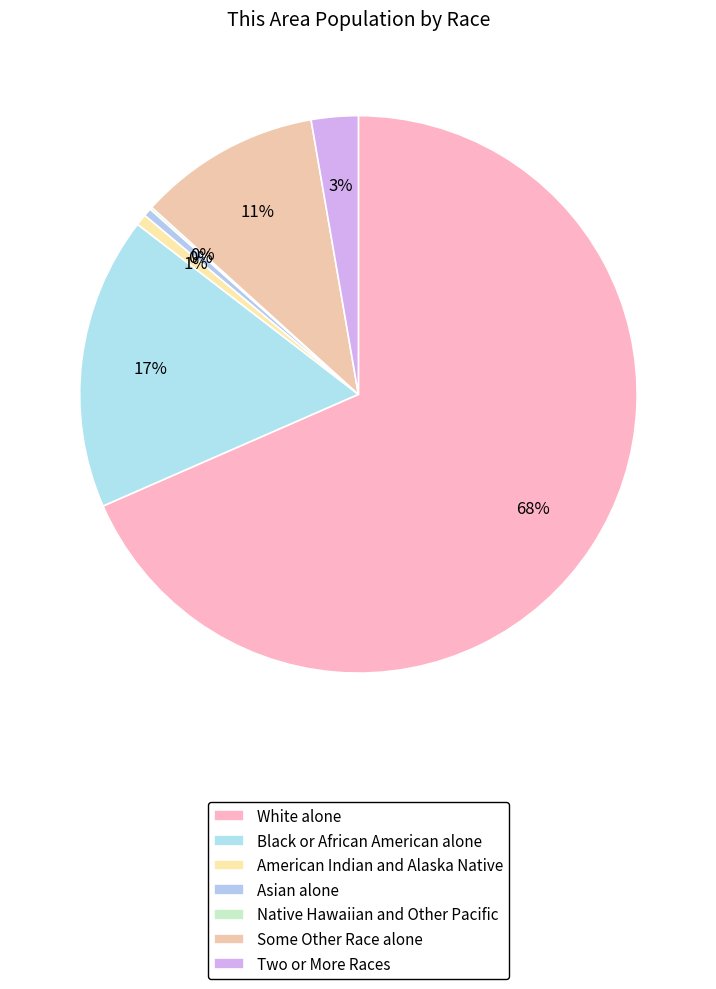

To the nearest percent, what percentage of the pie is Black or African American alone?

17%